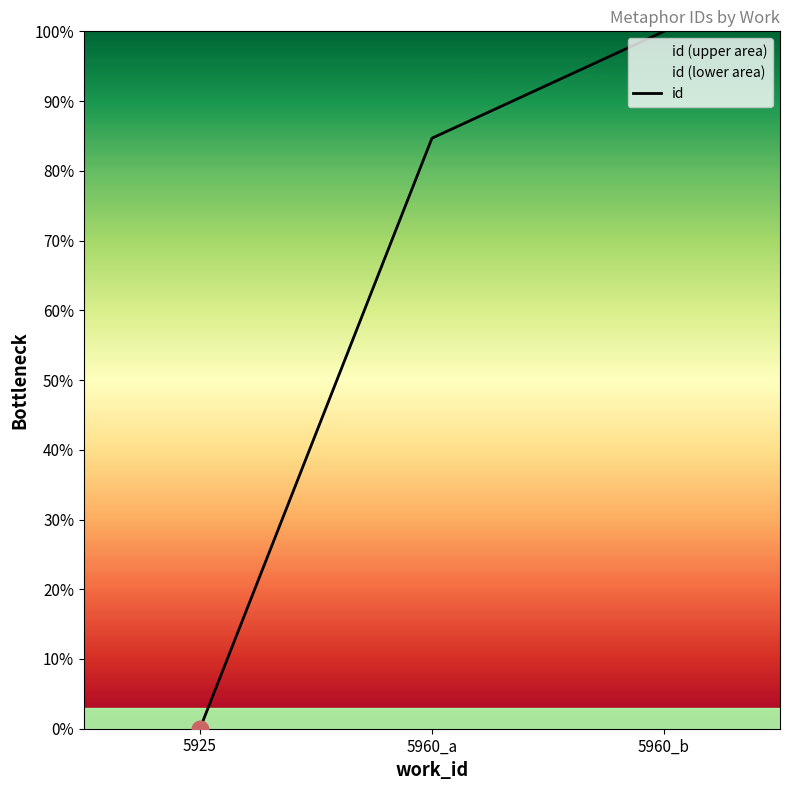

What is the change in value from 5960_a to 5960_b?

+15.3